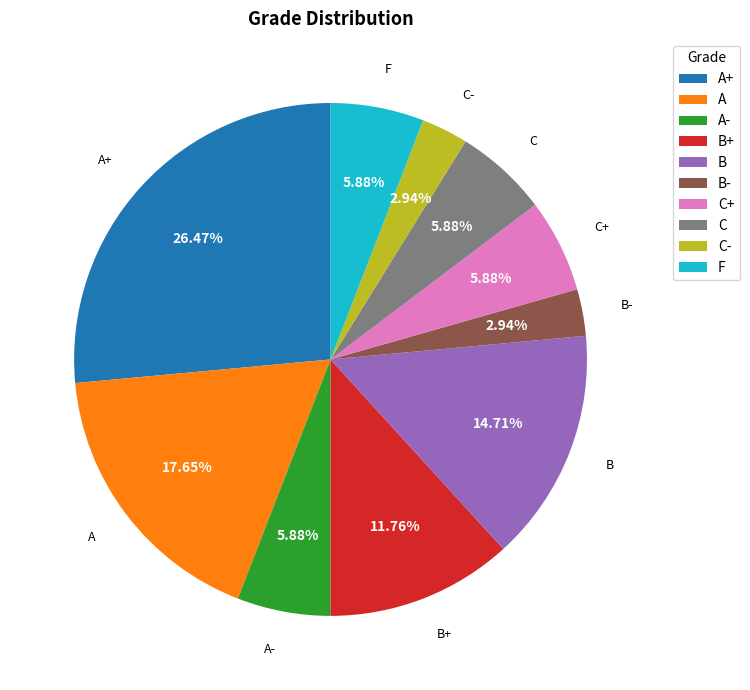

Between F and B, which is larger?

B